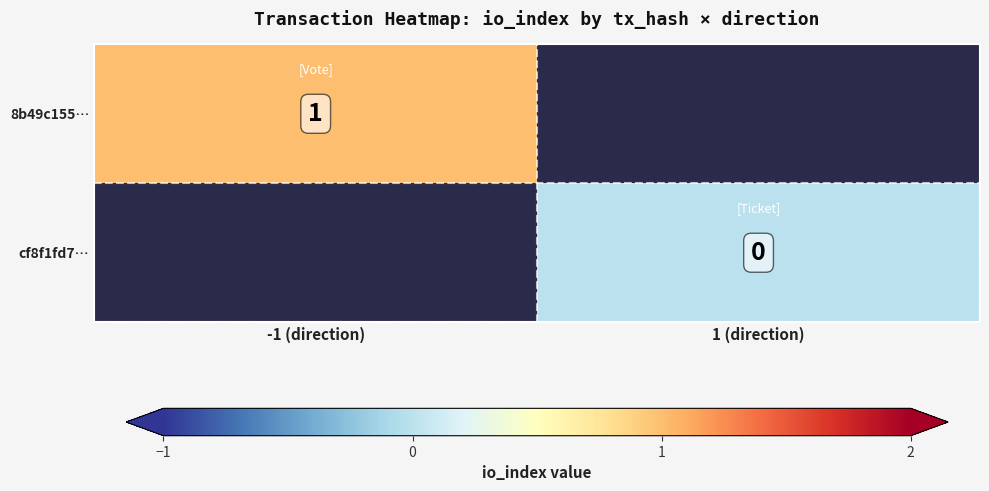

Is it true that 8b49c155… equals 1.0 at -1 (direction)?

True